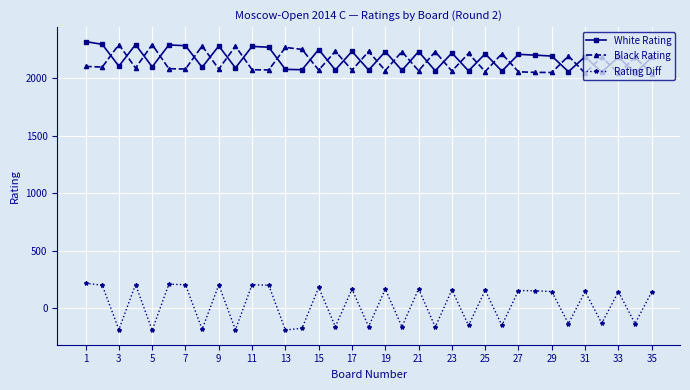

What is the value of the White Rating point at the 25th from the left?

2213